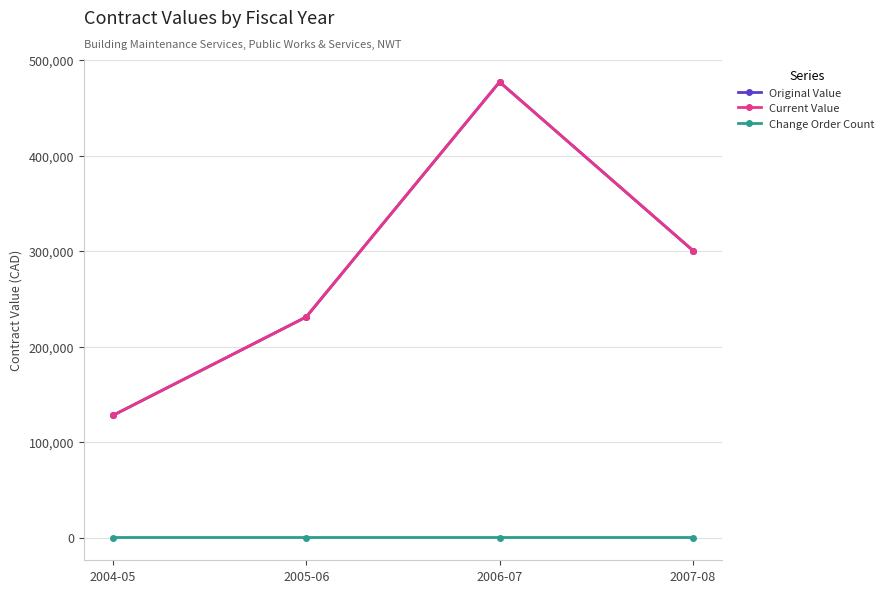

Reading right to left, transcribe all the data shown in this chart.

Original Value: 300560.0	477100.0	230965.0	127826.4
Current Value: 300560.0	477100.0	230965.0	127826.4
Change Order Count: 0.0	0.0	0.0	1.0